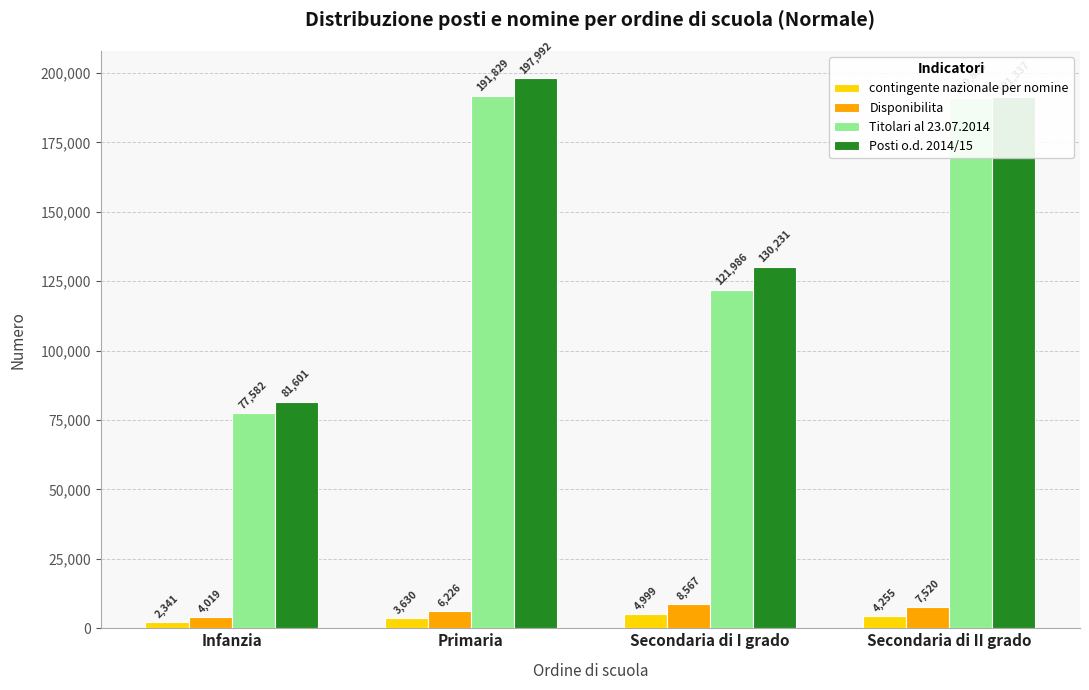

At which category is the sum across all series the highest?

Primaria